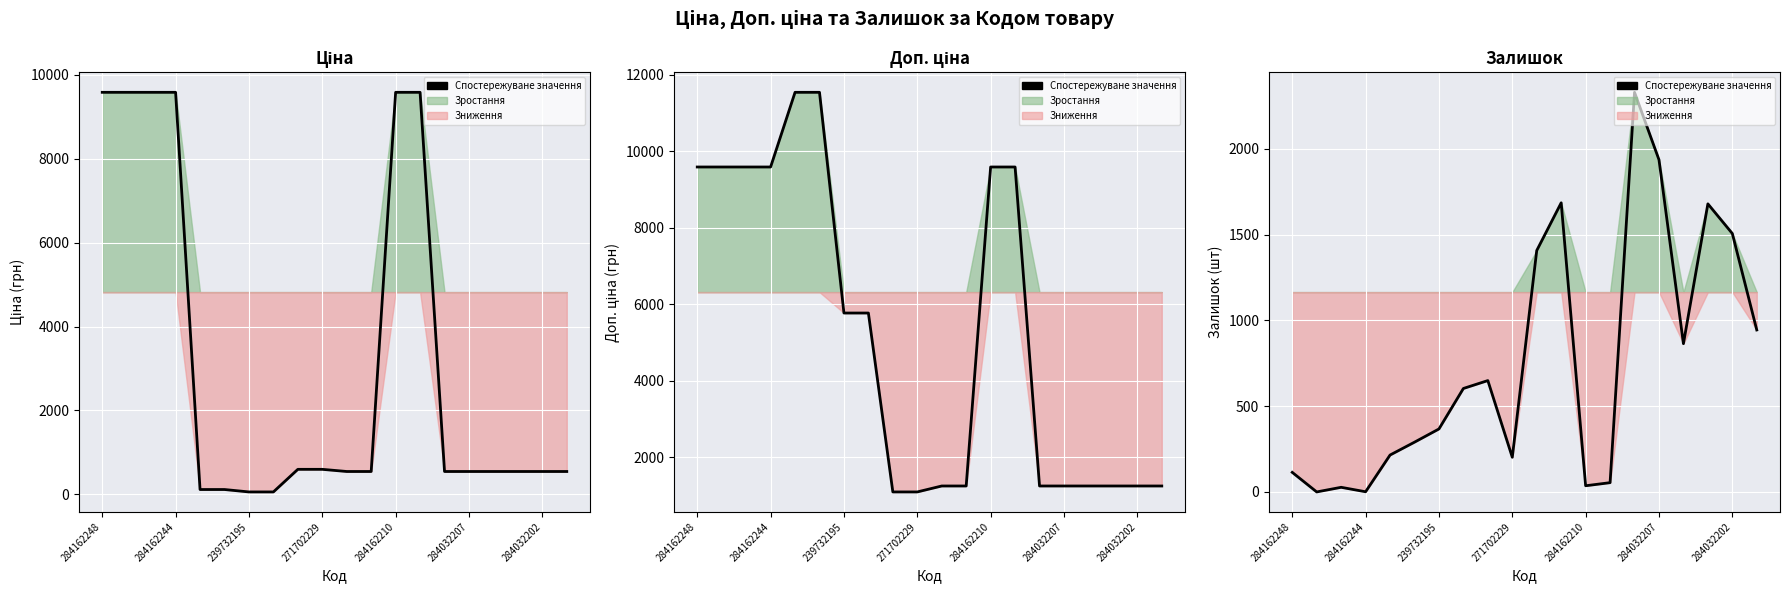

The value at 271702229 is 202. True or false?

True